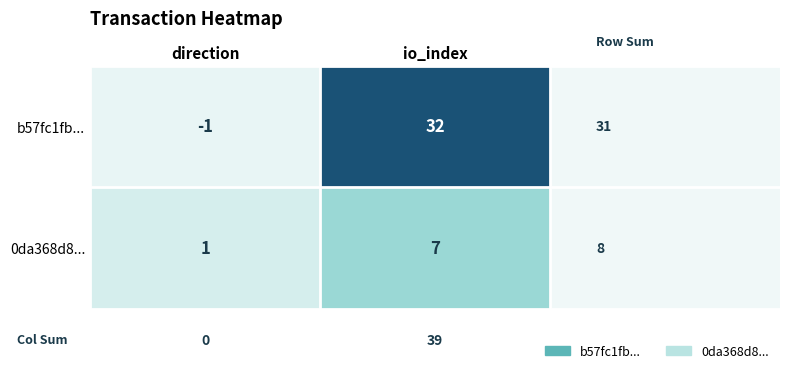

How many positive values does the b57fc1fb... series have?

1